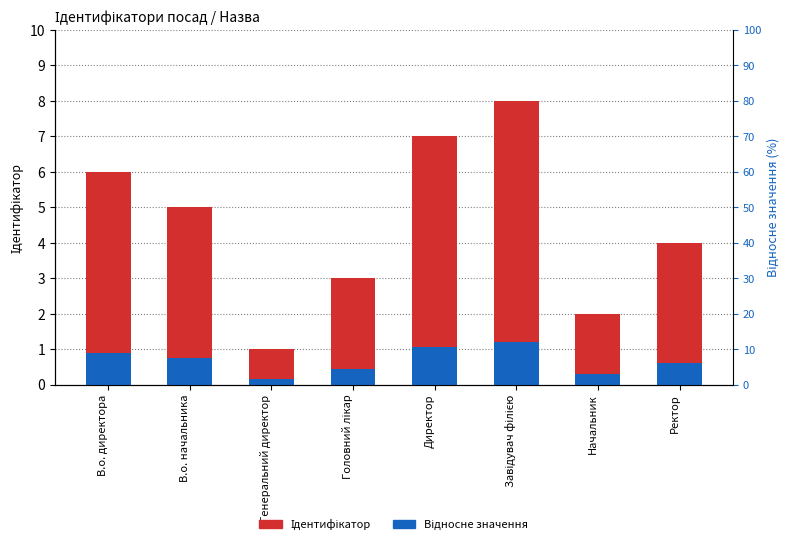

Where is Ідентифікатор nearest to the value 4?

Ректор